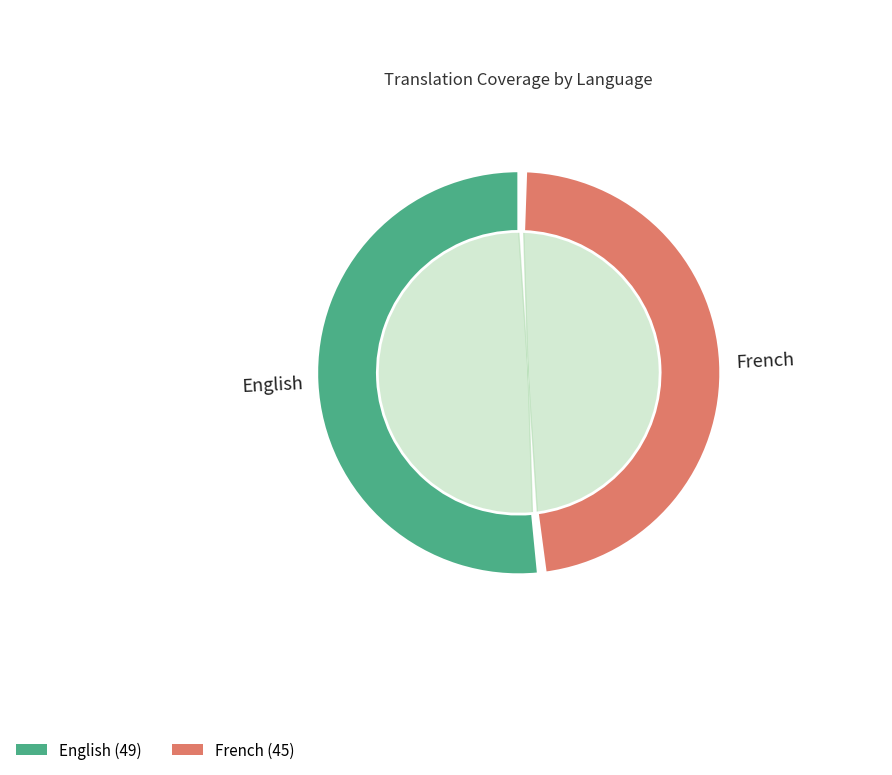

To the nearest percent, what is the combined percentage of French and English?

100%